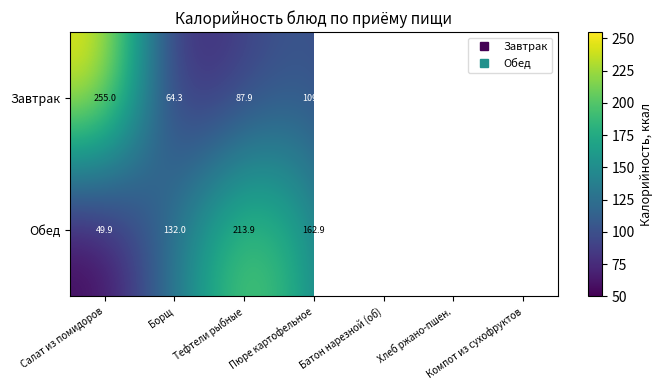

What is the greatest value displayed?

255.0